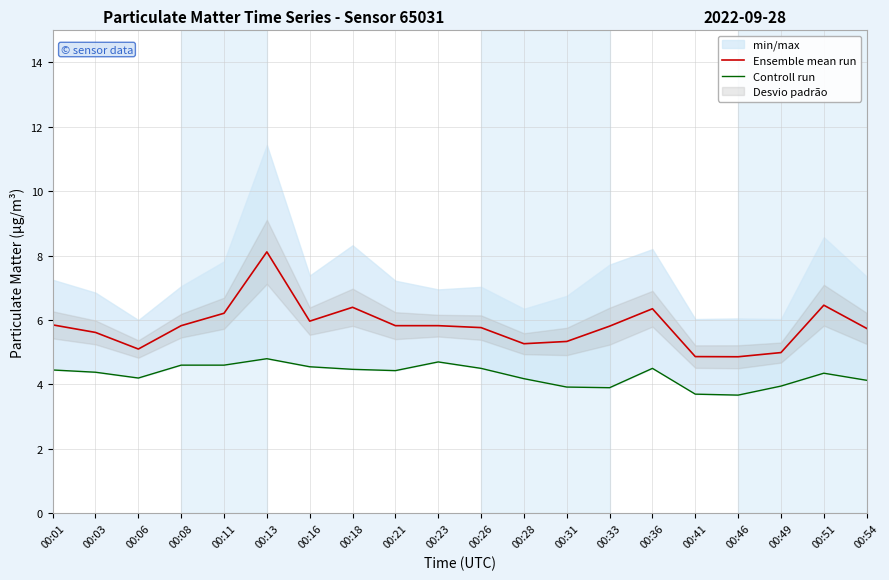

At which label does Ensemble mean run reach its minimum?

00:46